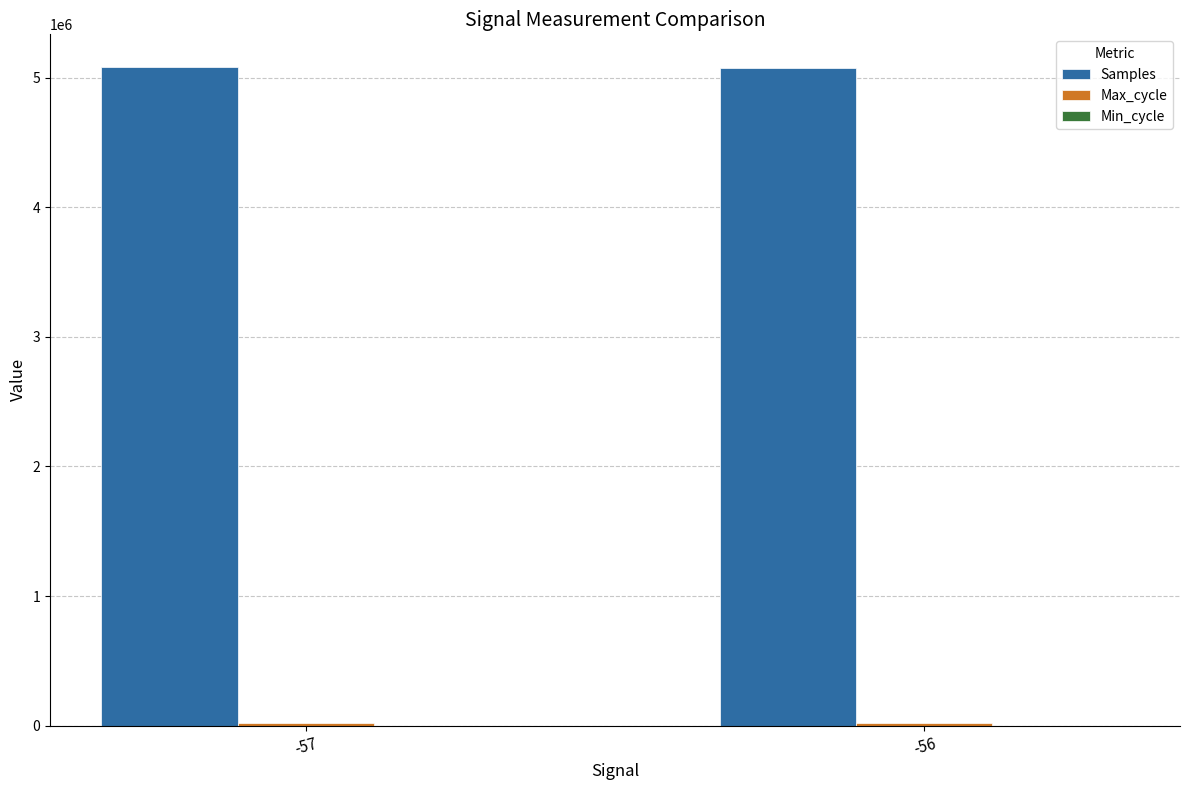

What is the sum of all Samples values?

10162184